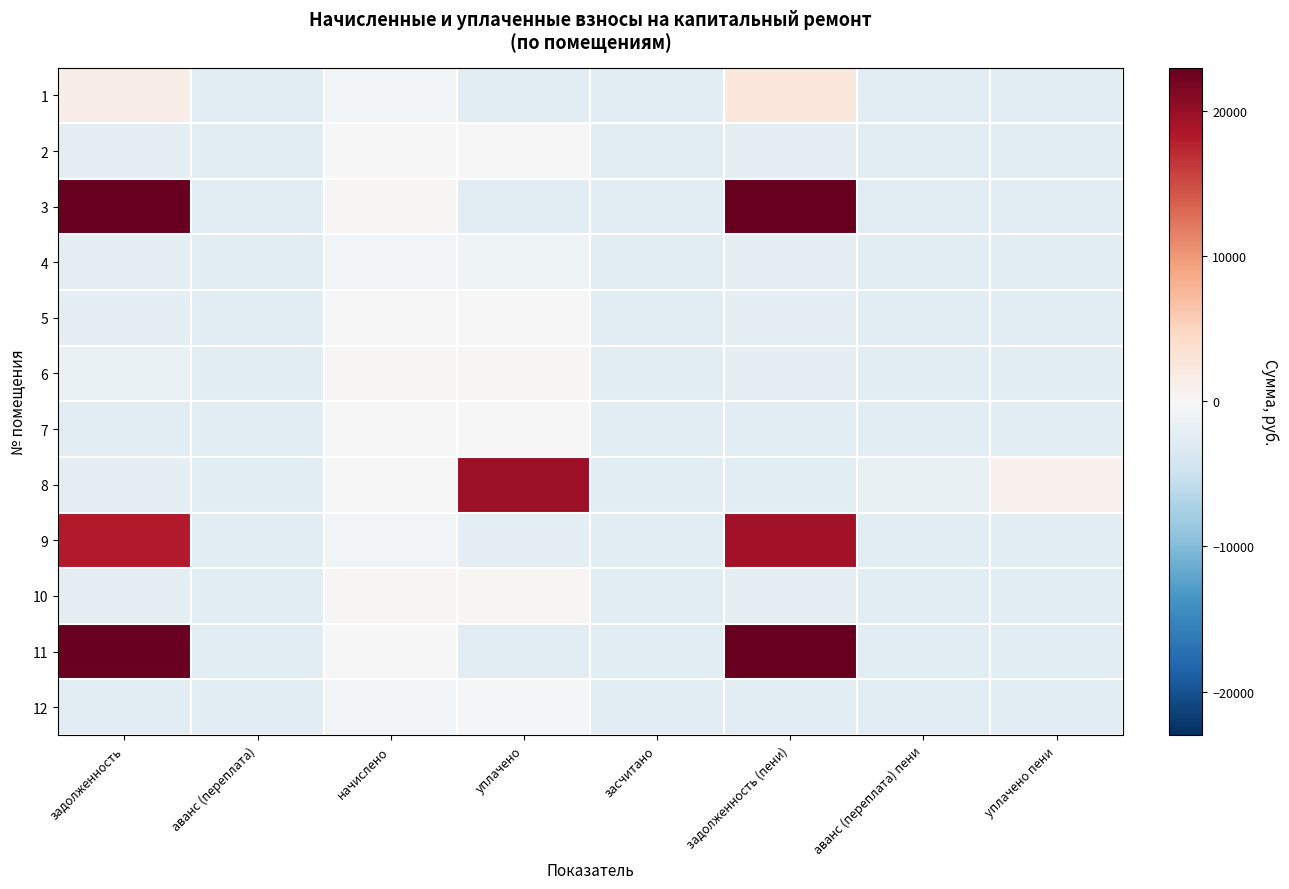

Which has a higher value, аванс (переплата) or начислено?

начислено